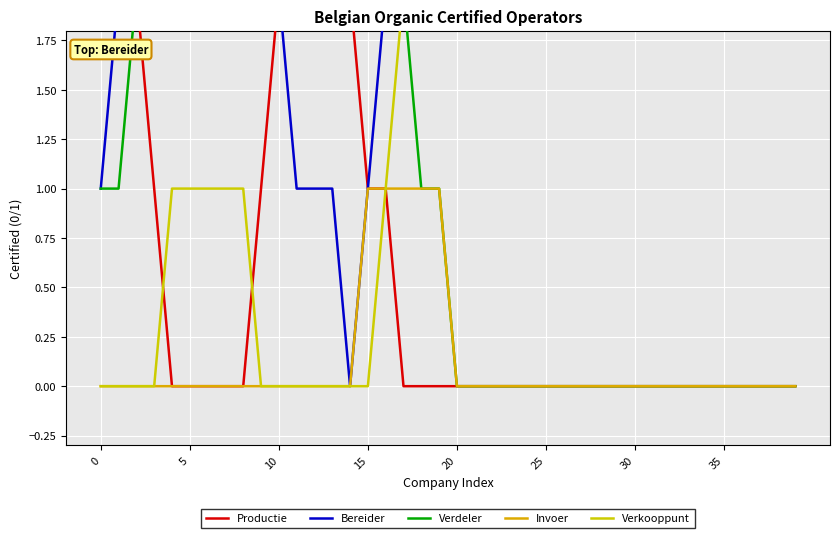

What is the maximum value for Invoer?

1